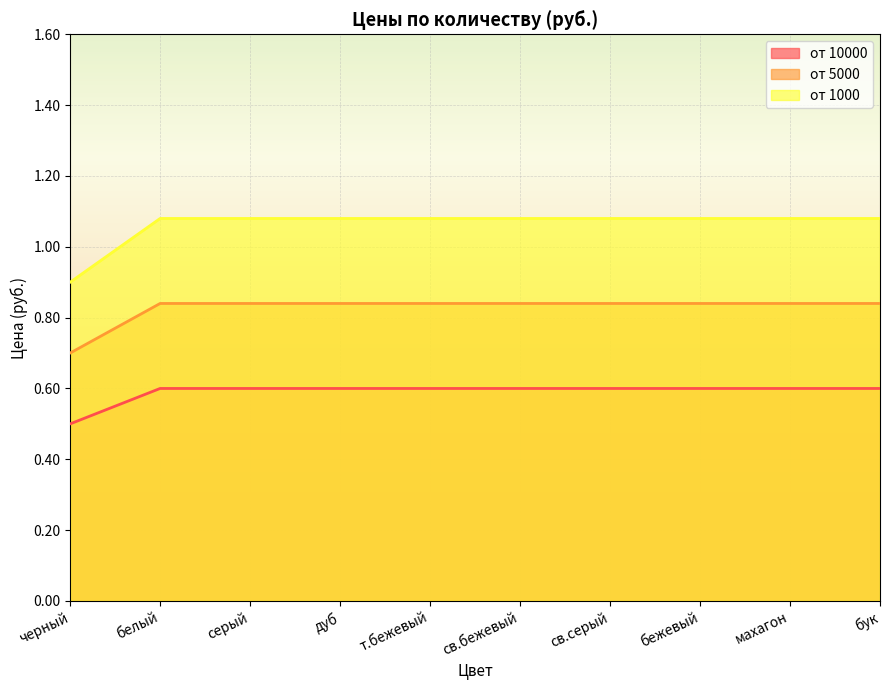

Rank the series by their maximum value, from highest to lowest.

от 1000, от 5000, от 10000